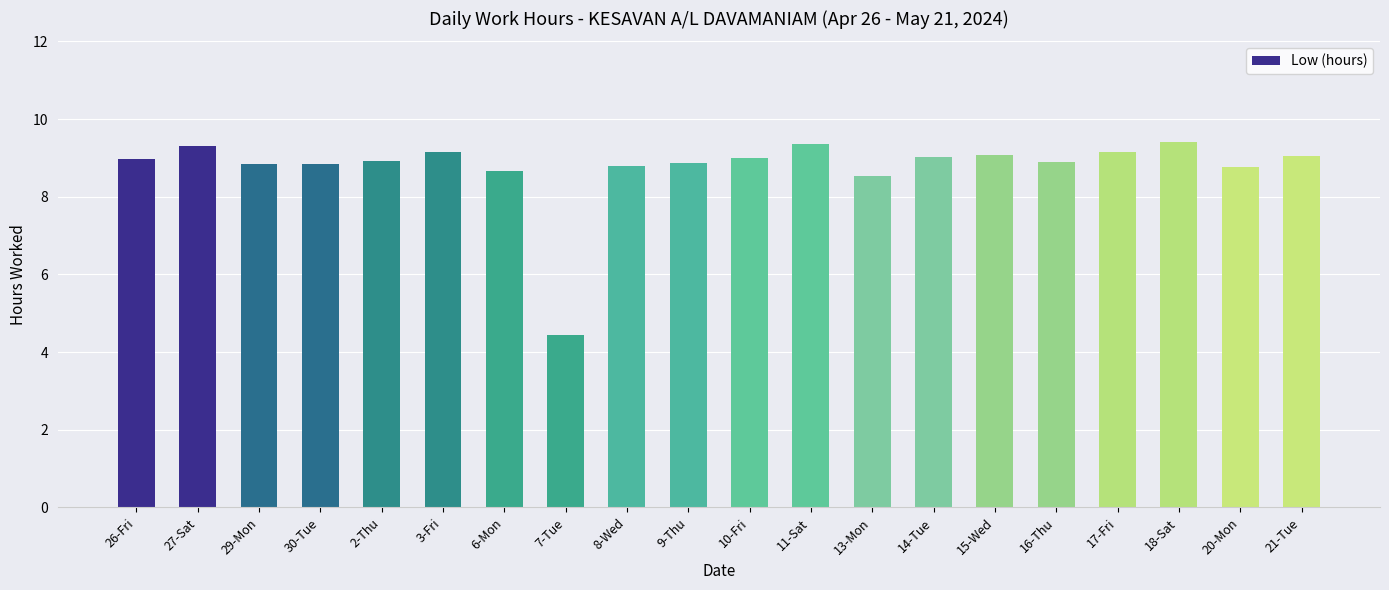

At which category does the chart reach its minimum across all series?

7-Tue